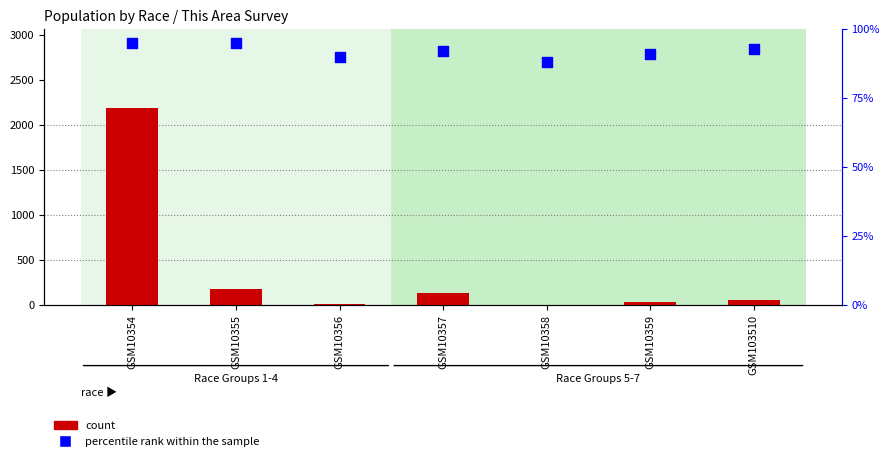

Which series reaches the minimum Y coordinate?

count